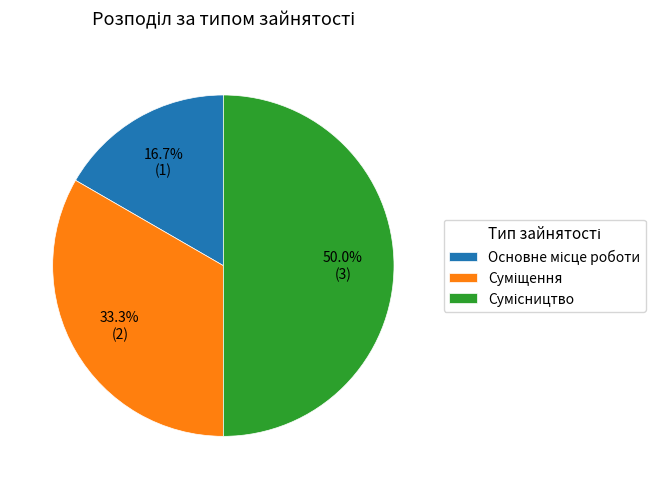

To the nearest percent, what is the average slice percentage?

33%